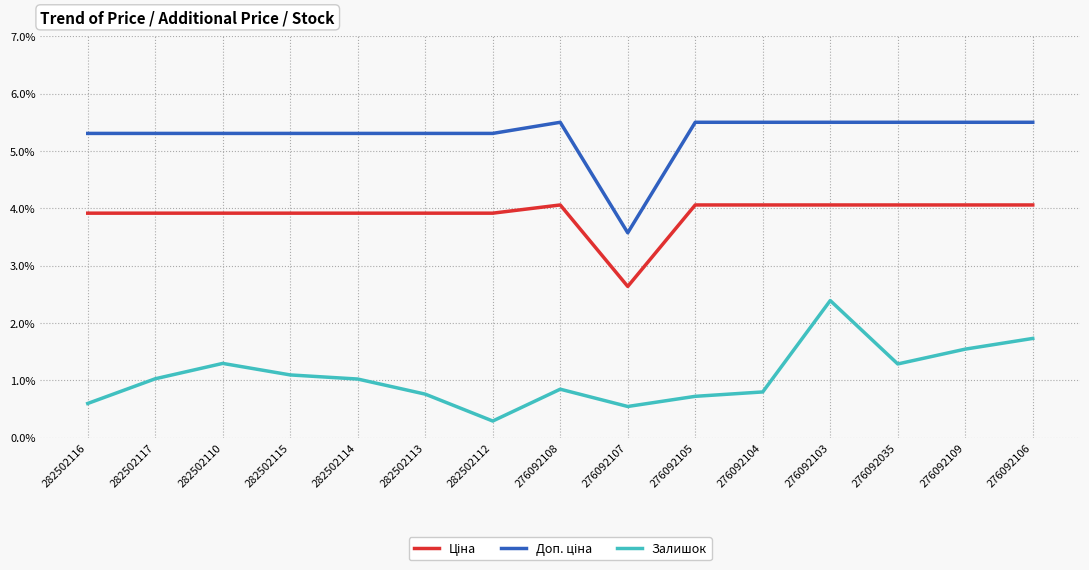

Which category has the highest value in the Залишок series?

276092103